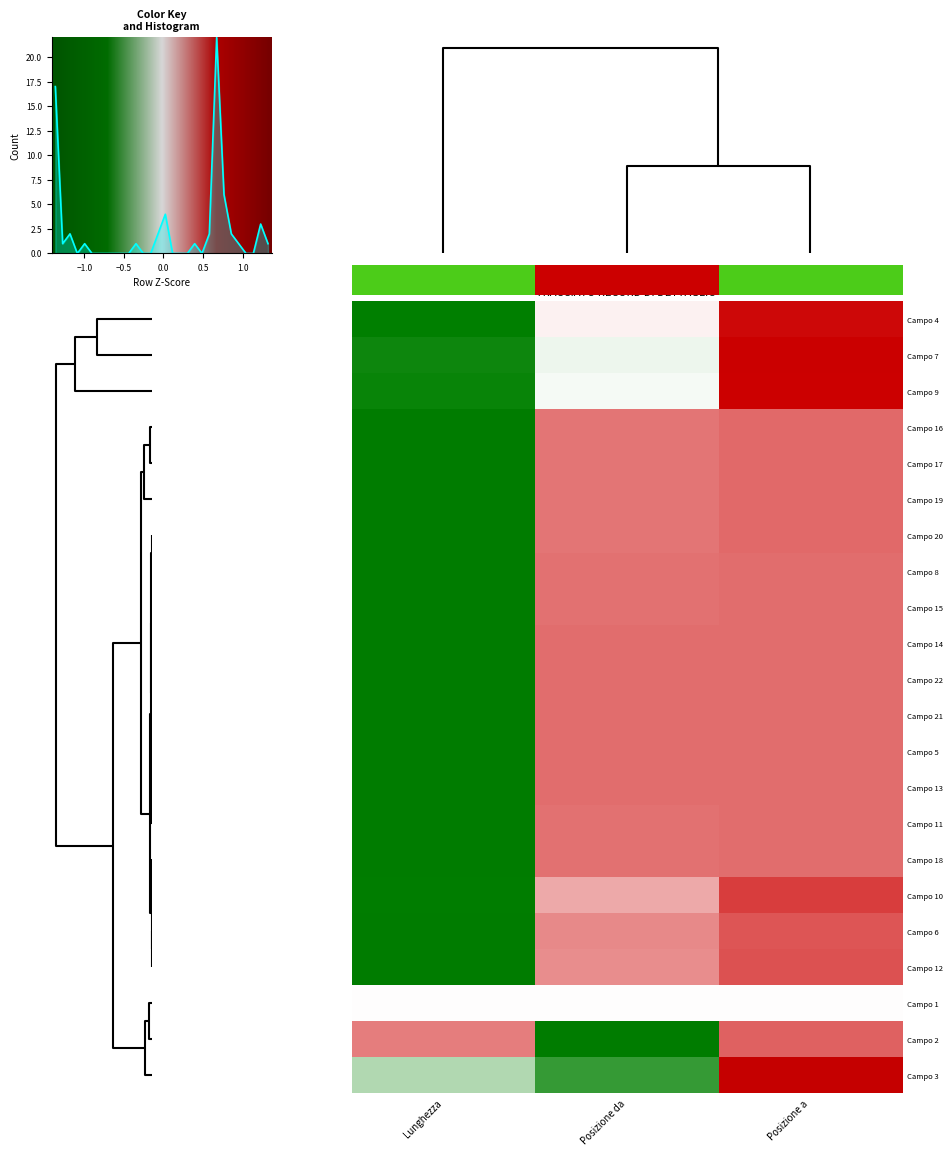

The Campo 16 series shows -0.9 at Lunghezza. True or false?

False